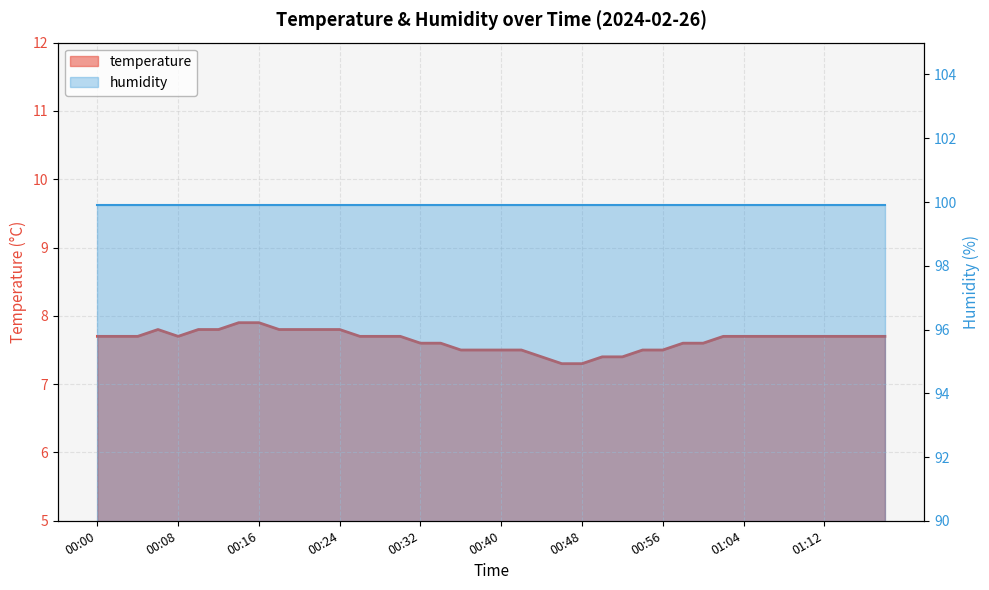

Which label corresponds to the smallest value in the chart?

00:46